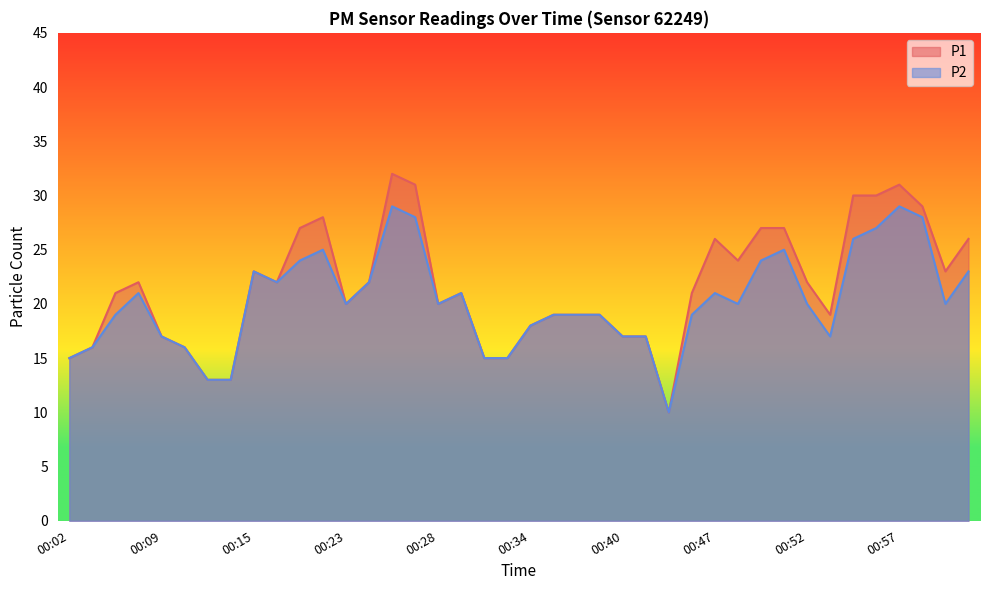

What is the smallest value displayed?

10